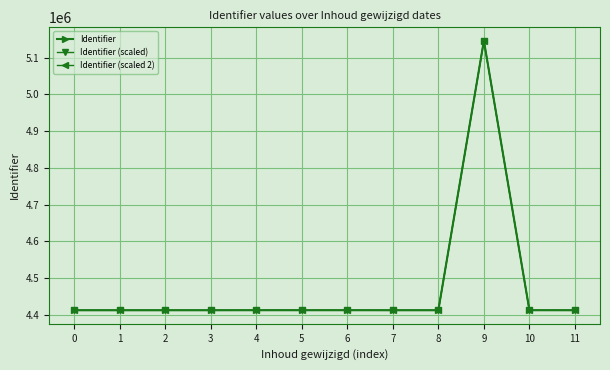

List the series in order of their overall mean, highest first.

Identifier, Identifier (scaled), Identifier (scaled 2)